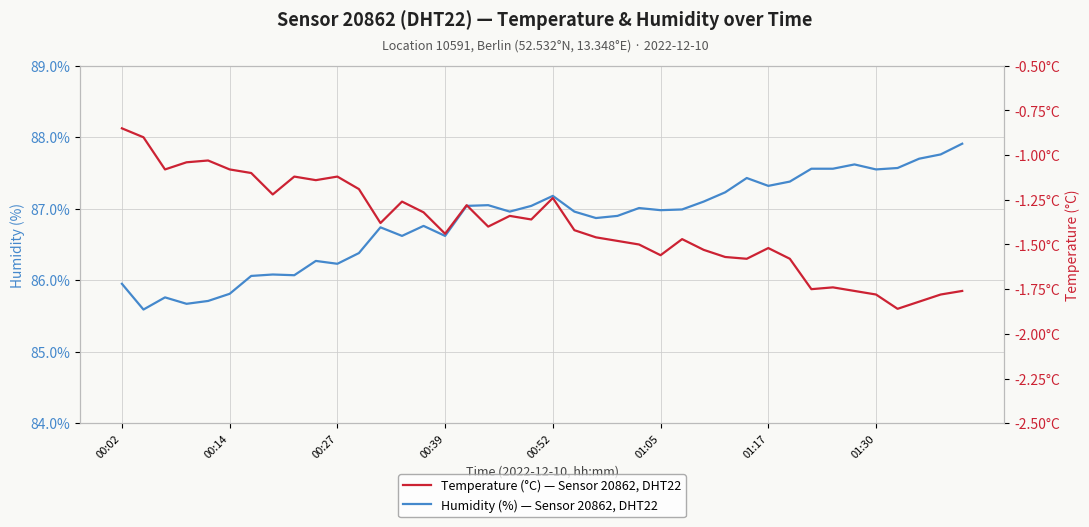

What is the difference between the Humidity (%) — Sensor 20862, DHT22 values at 00:39 and 01:17?

0.7